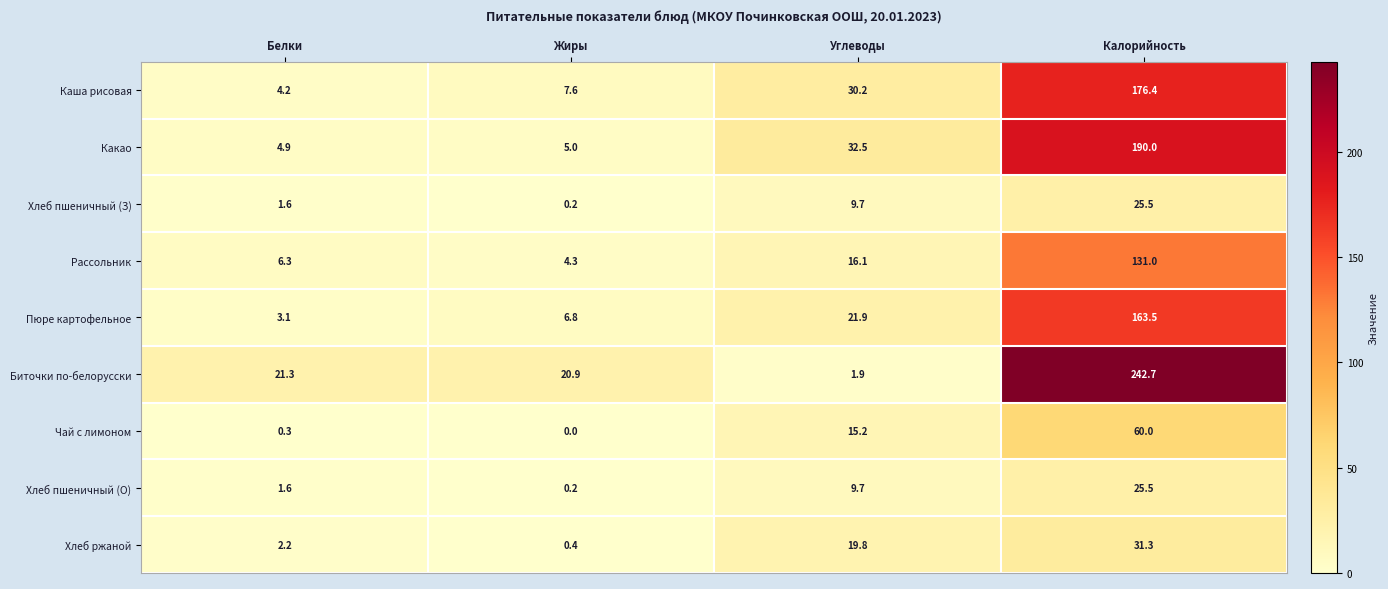

List the labels in order of Чай с лимоном value, smallest first.

Жиры, Белки, Углеводы, Калорийность